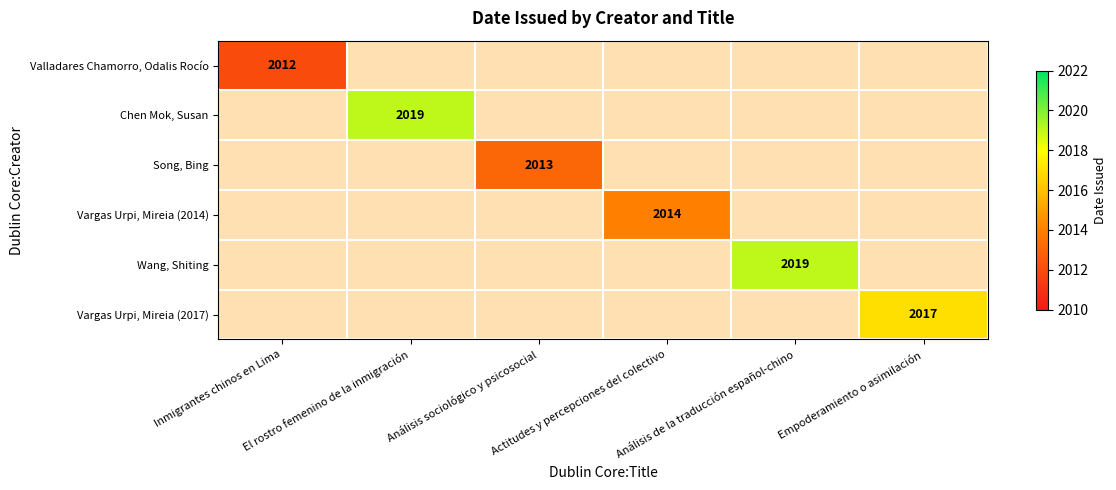

Is the value of Wang, Shiting at Actitudes y percepciones del colectivo greater than the value of Valladares Chamorro, Odalis Rocío at El rostro femenino de la inmigración?

No